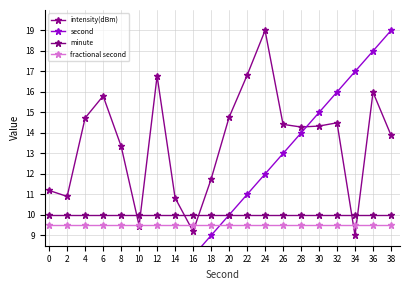

What are all the series names shown in the legend?

intensity(dBm), second, minute, fractional second